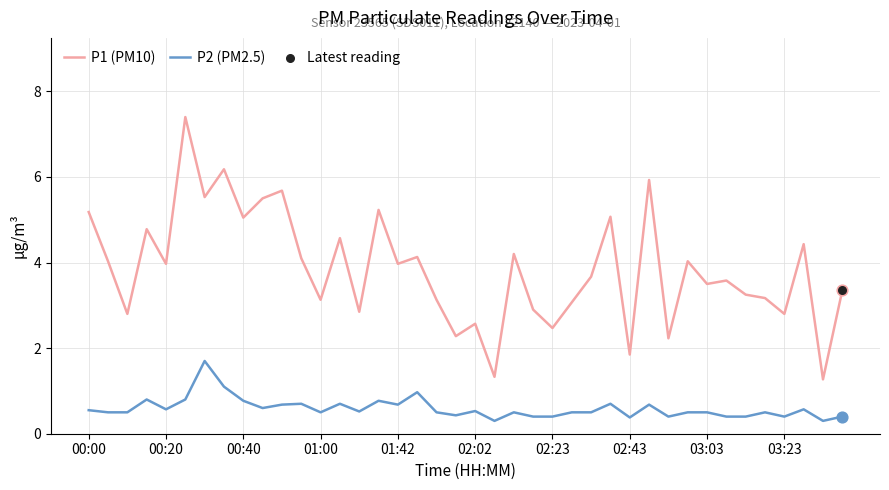

Which series has the largest total across all categories?

P1 (PM10)